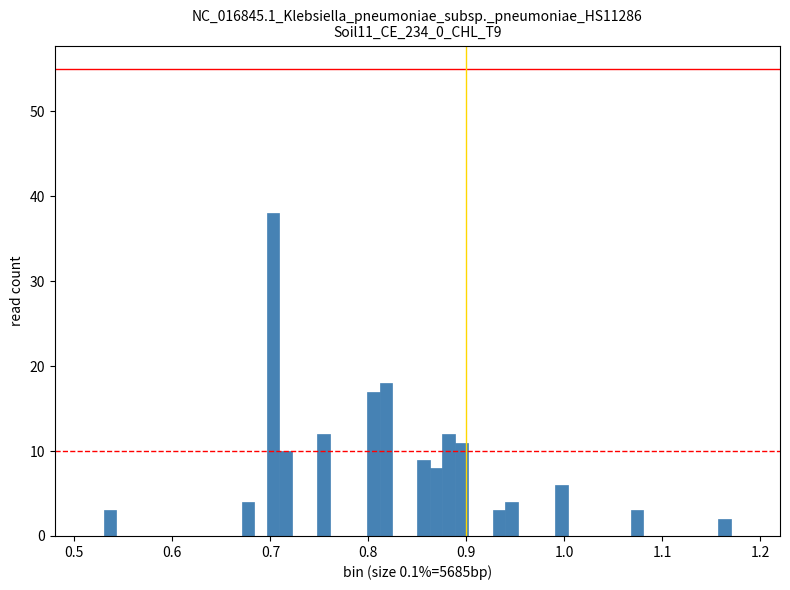

Read against the x-axis, roughly where is the centre of the tallest bar?

0.70